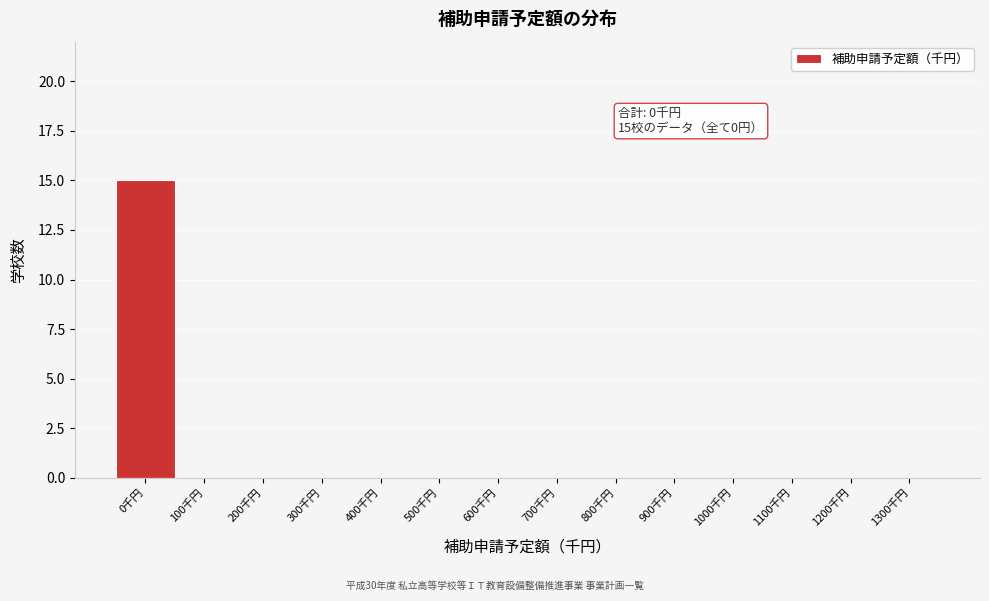

Reading right to left, extract all data points from this chart.

1300千円=0	1200千円=0	1100千円=0	1000千円=0	900千円=0	800千円=0	700千円=0	600千円=0	500千円=0	400千円=0	300千円=0	200千円=0	100千円=0	0千円=15